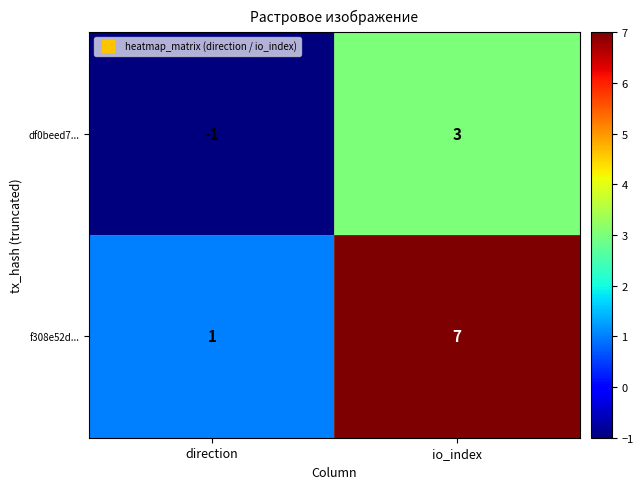

What is the average value of the f308e52d... series?

4